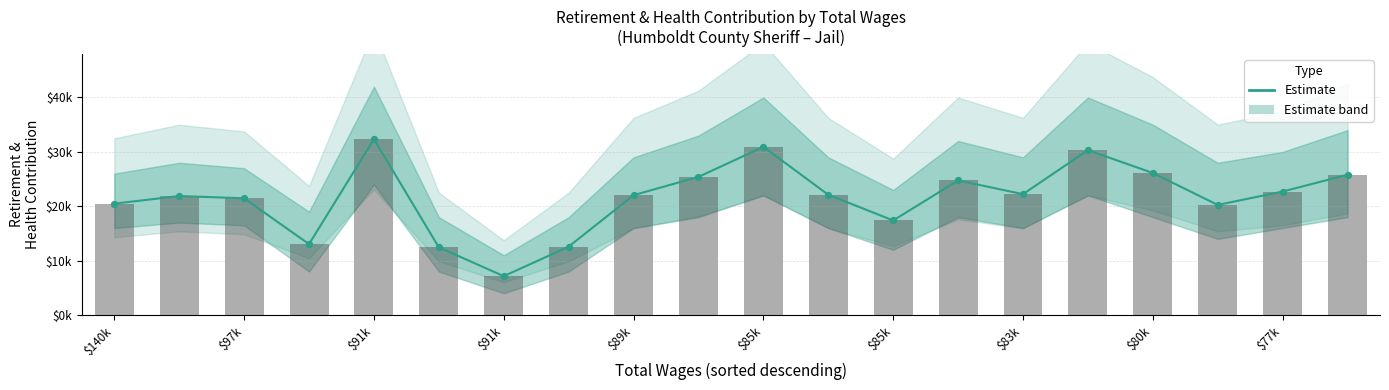

Between 17 and $80k, which is larger?

$80k